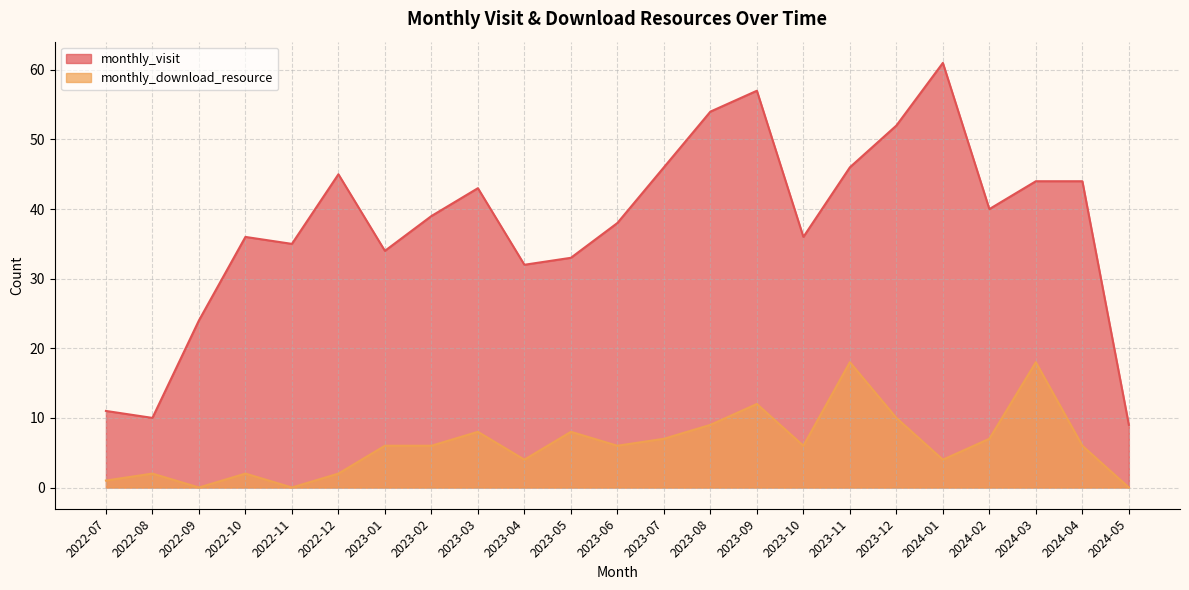

What is the difference between the second highest and second lowest values in the monthly_visit series?

47